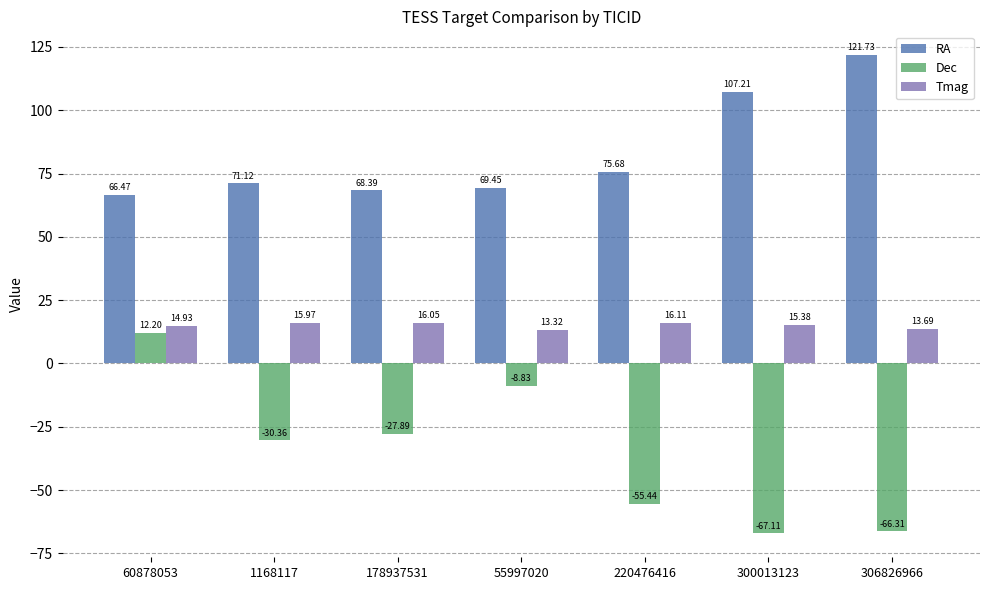

Where does the Dec series first go above -30?

60878053